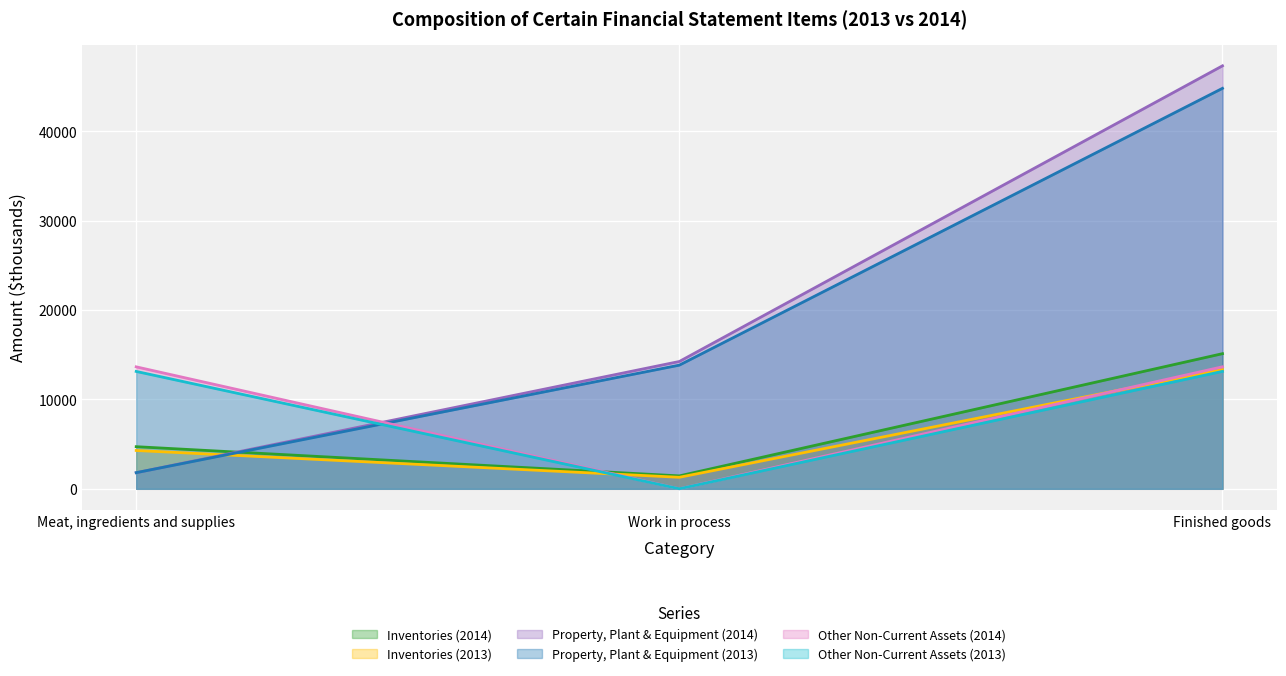

What is the minimum value shown in the chart?

6